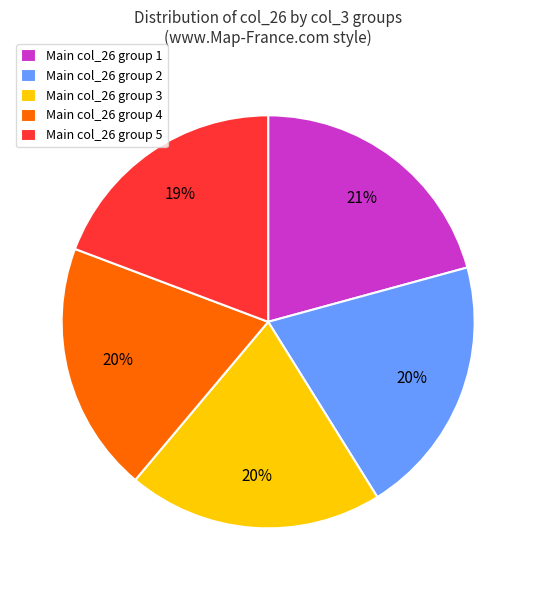

Is it true that Main col_26 group 3 is 12% of the pie?

False